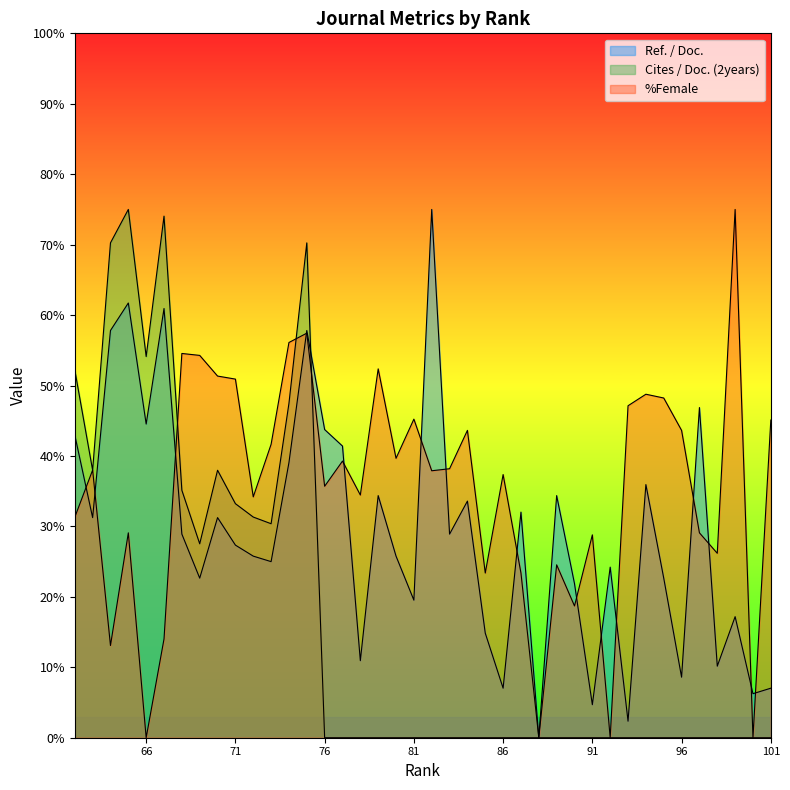

In Ref. / Doc., how many points are higher than both neighbors (excluding endpoints)?

13